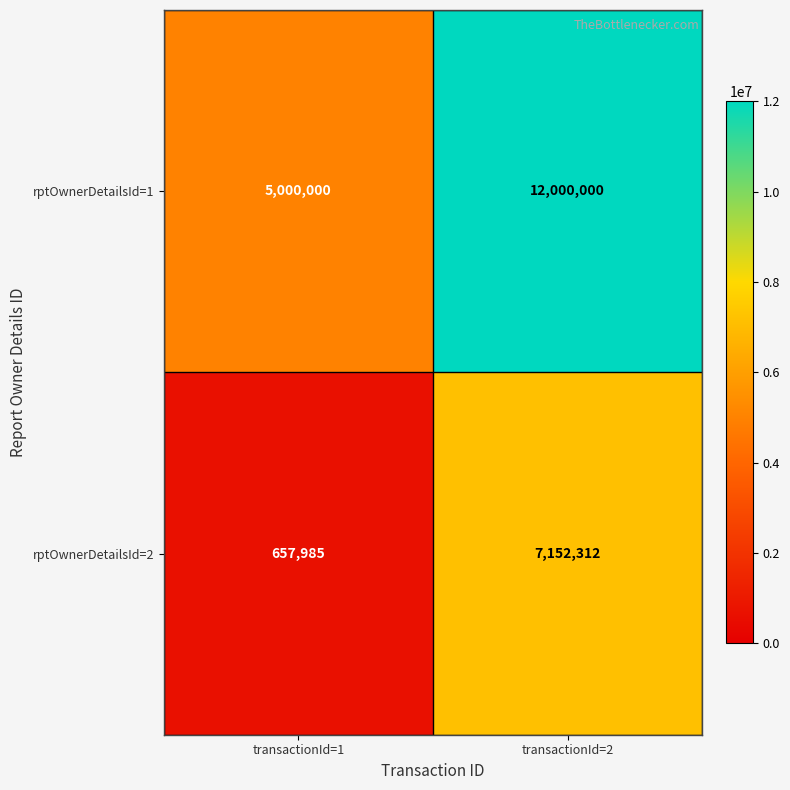

Which series has the widest spread of values?

rptOwnerDetailsId=1